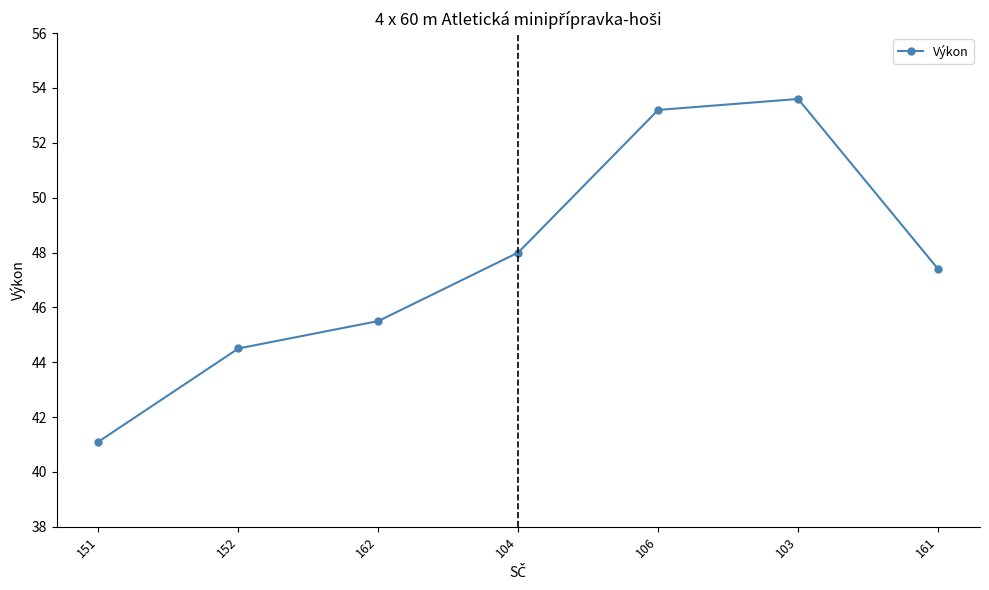

Is this an area chart (filled region under the line)?

No